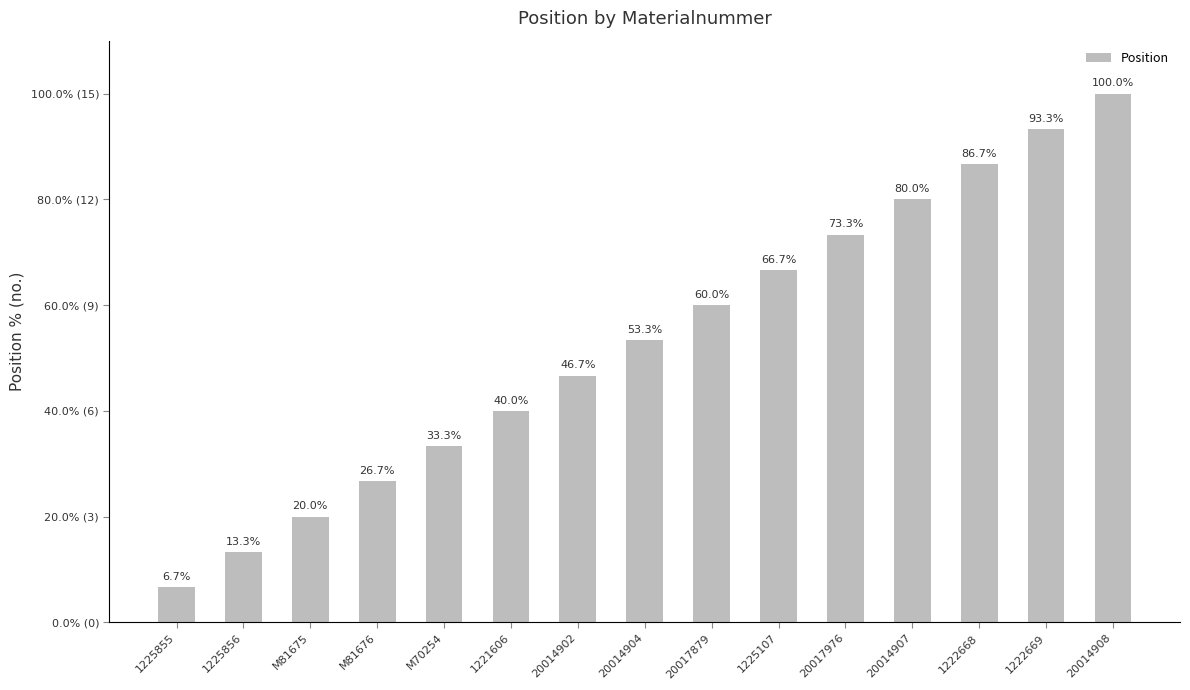

Reading left to right, extract all data points from this chart.

1	2	3	4	5	6	7	8	9	10	11	12	13	14	15